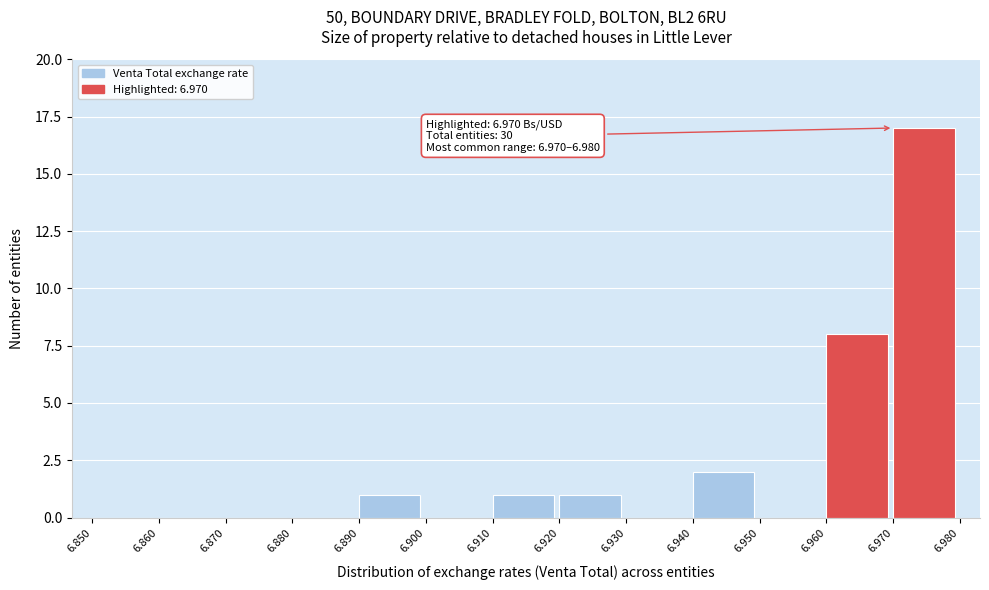

Which range on the x-axis has the tallest bar?

6.970 to 6.980